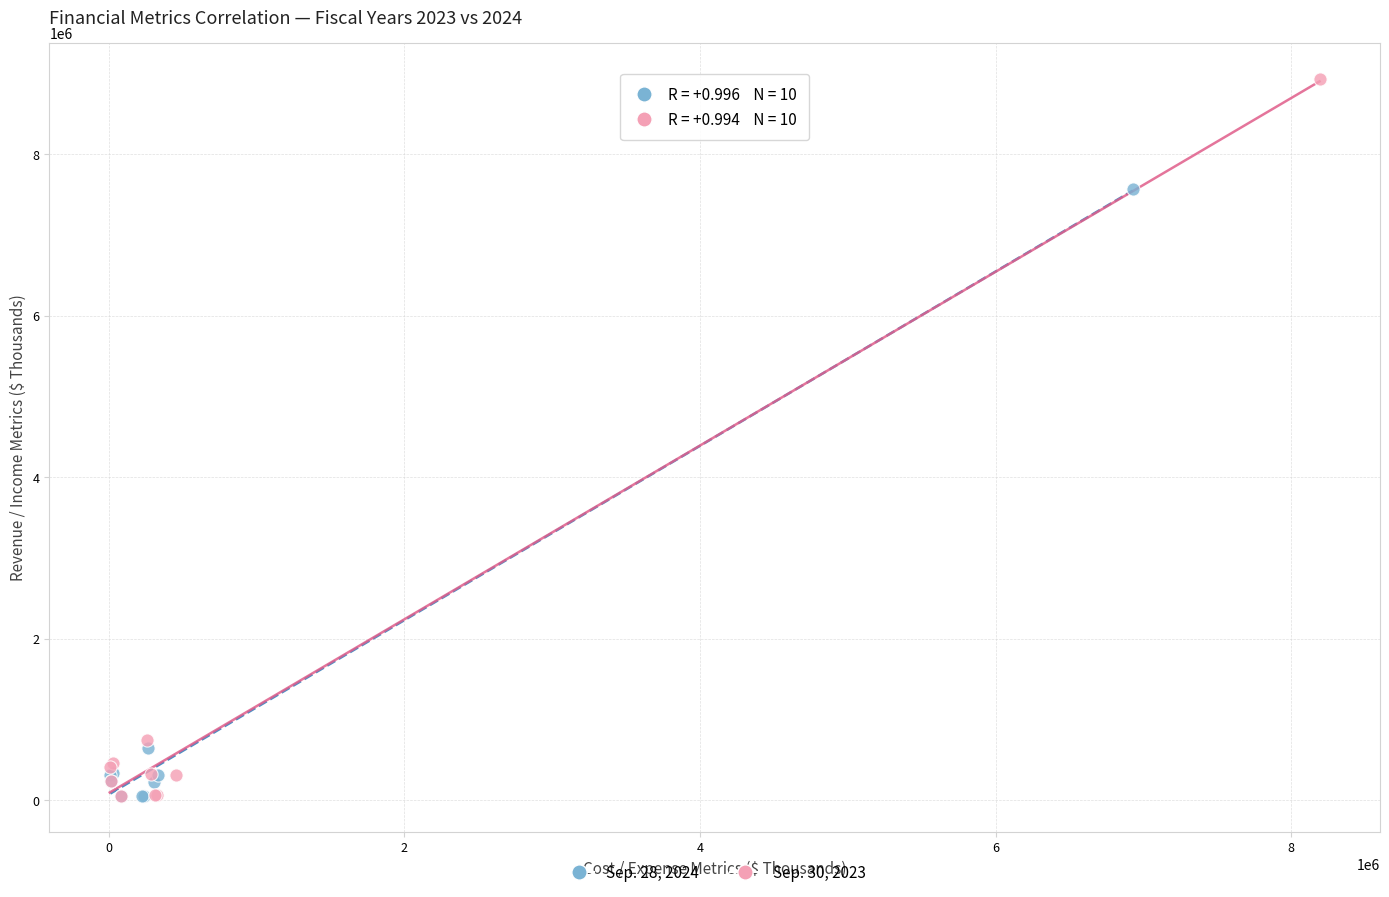

What are all the series names shown in the legend?

Sep. 28, 2024, Sep. 30, 2023